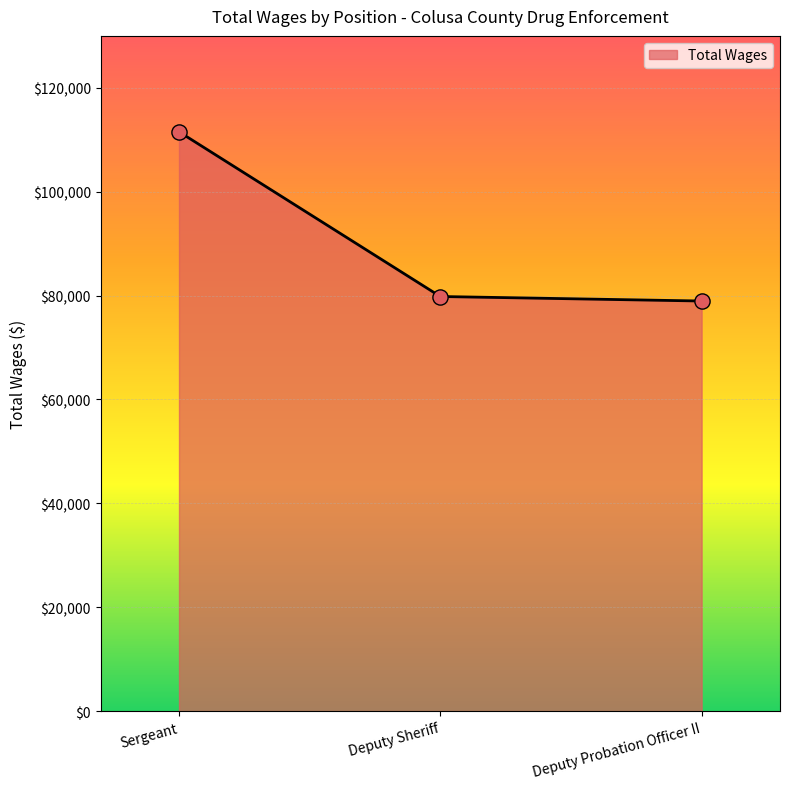

What is the change in value from Sergeant to Deputy Sheriff?

-31714